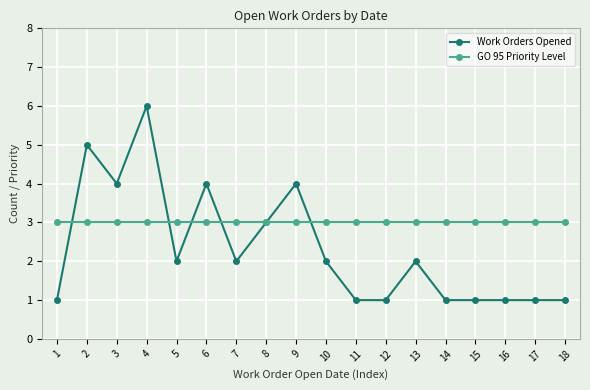

True or false: Work Orders Opened has more than 2 points higher than both neighbors.

True